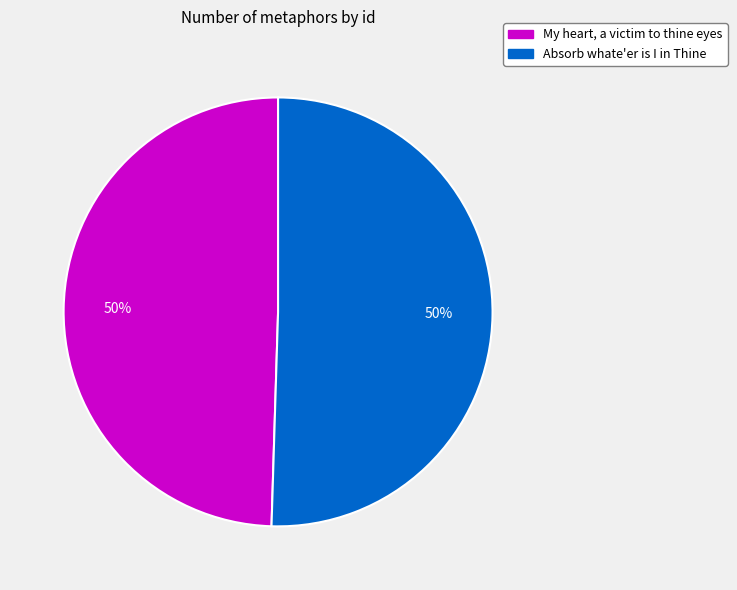

How many segments does this pie chart have?

2